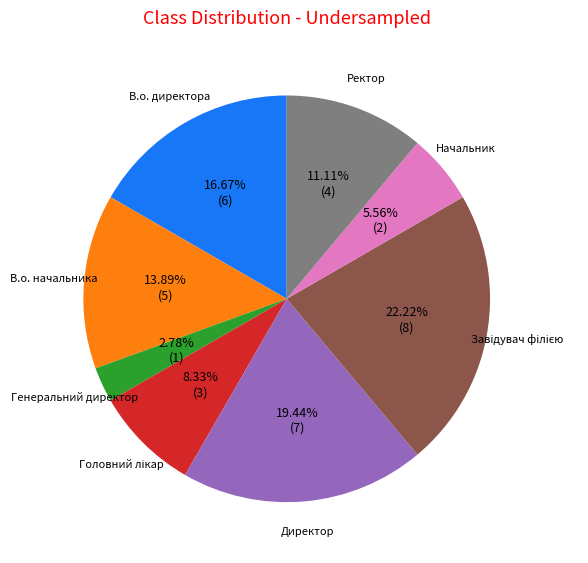

To the nearest percent, what portion does В.о. директора represent?

17%